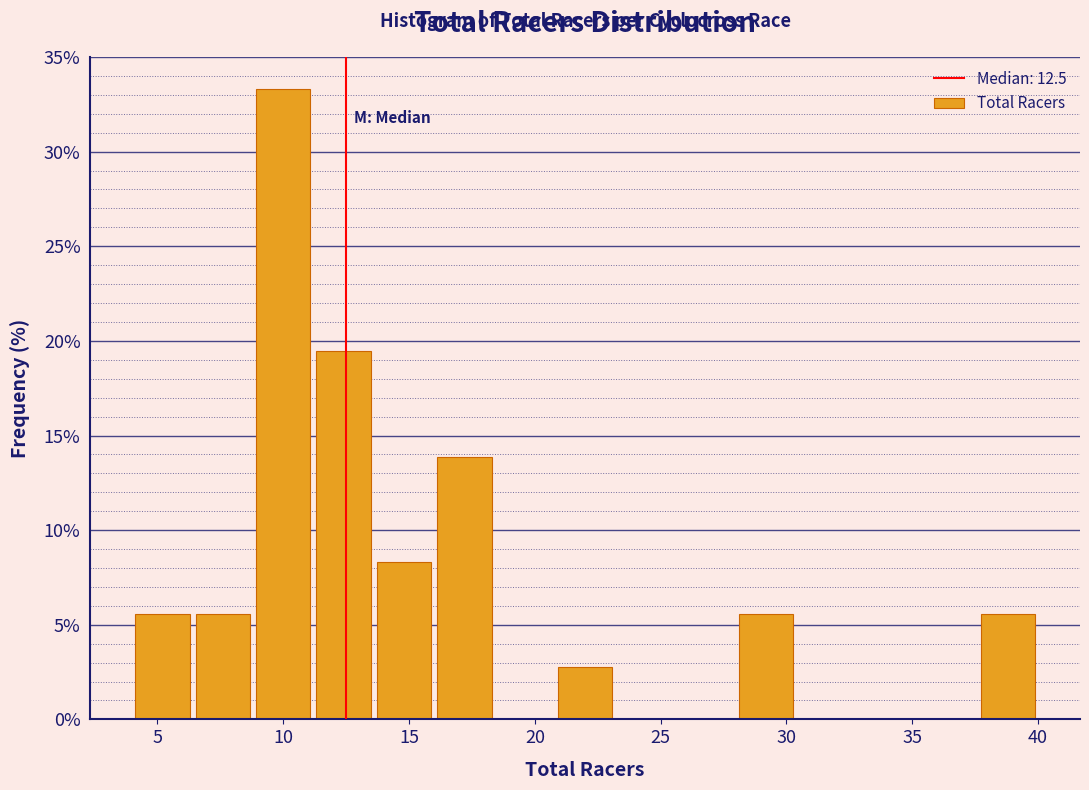

Reading left to right, list every bar in this chart as the range it spans on the x-axis followed by its height. Neither the bar edges nor the heights are printed on the chart, so give them approximately, as read against the axes.

4.0 to 6.4: 5.5
6.4 to 8.8: 5.5
8.8 to 11.2: 33.5
11.2 to 13.6: 19.5
13.6 to 16.0: 8.5
16.0 to 18.4: 14.0
18.4 to 20.8: 0
20.8 to 23.2: 3.0
23.2 to 25.6: 0
25.6 to 28.0: 0
28.0 to 30.4: 5.5
30.4 to 32.8: 0
32.8 to 35.2: 0
35.2 to 37.6: 0
37.6 to 40.0: 5.5